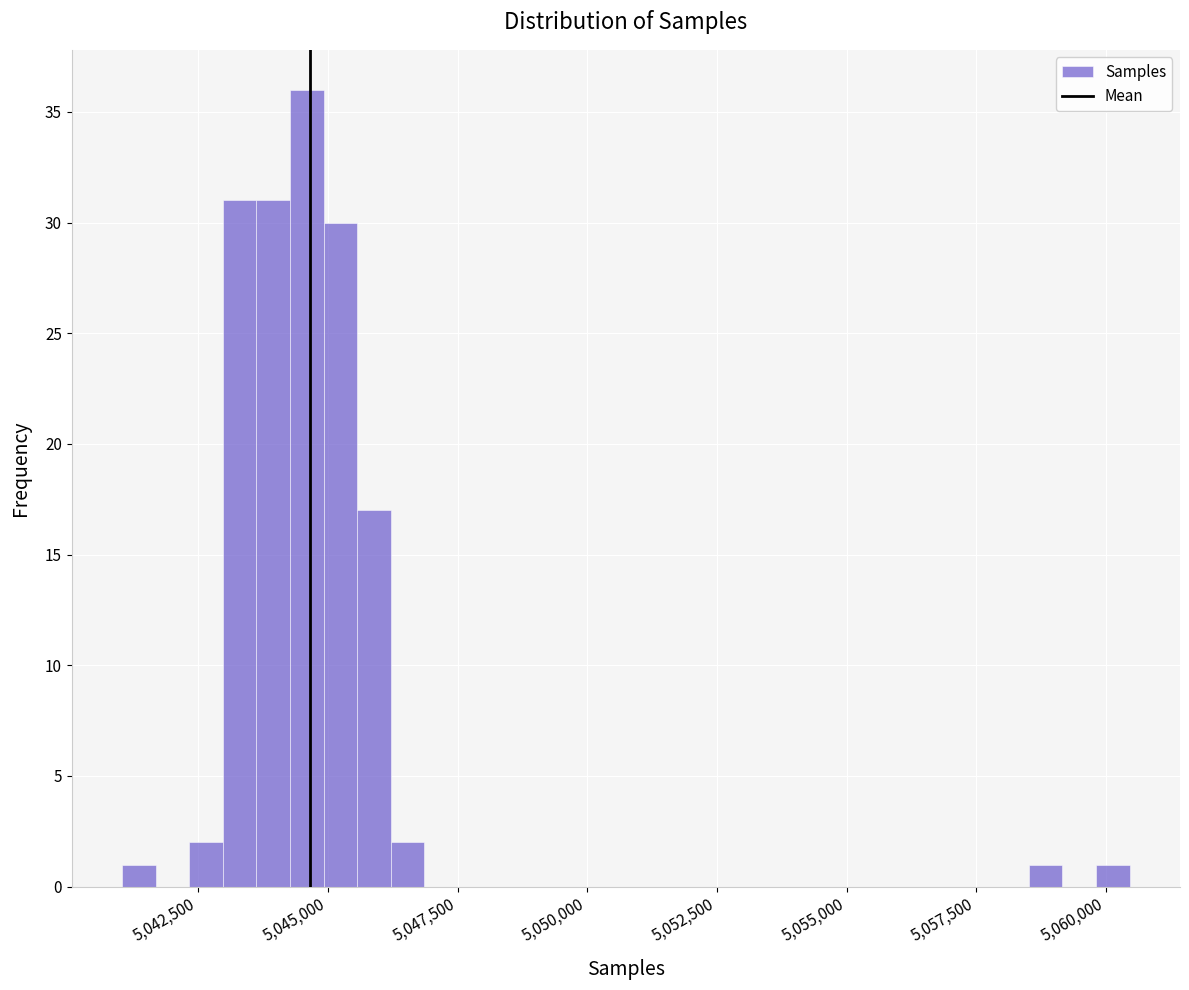

Read against the x-axis, roughly where is the centre of the tallest bar?

5044500